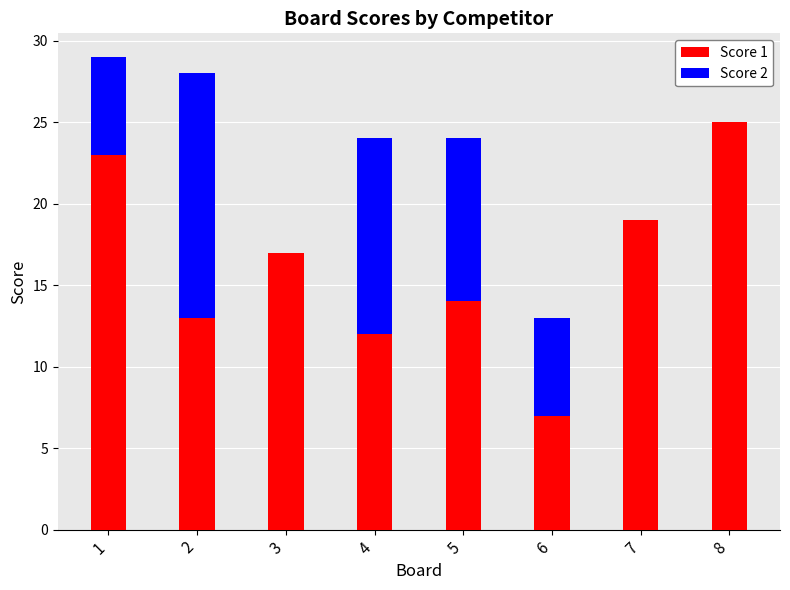

Reading left to right, transcribe the values for Score 1.

1=23	2=13	3=17	4=12	5=14	6=7	7=19	8=25